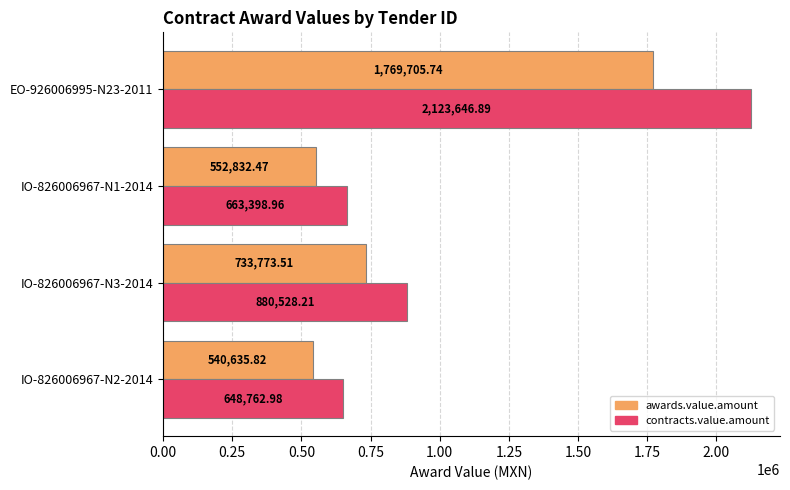

List the labels in order of contracts.value.amount value, largest first.

EO-926006995-N23-2011, IO-826006967-N3-2014, IO-826006967-N1-2014, IO-826006967-N2-2014